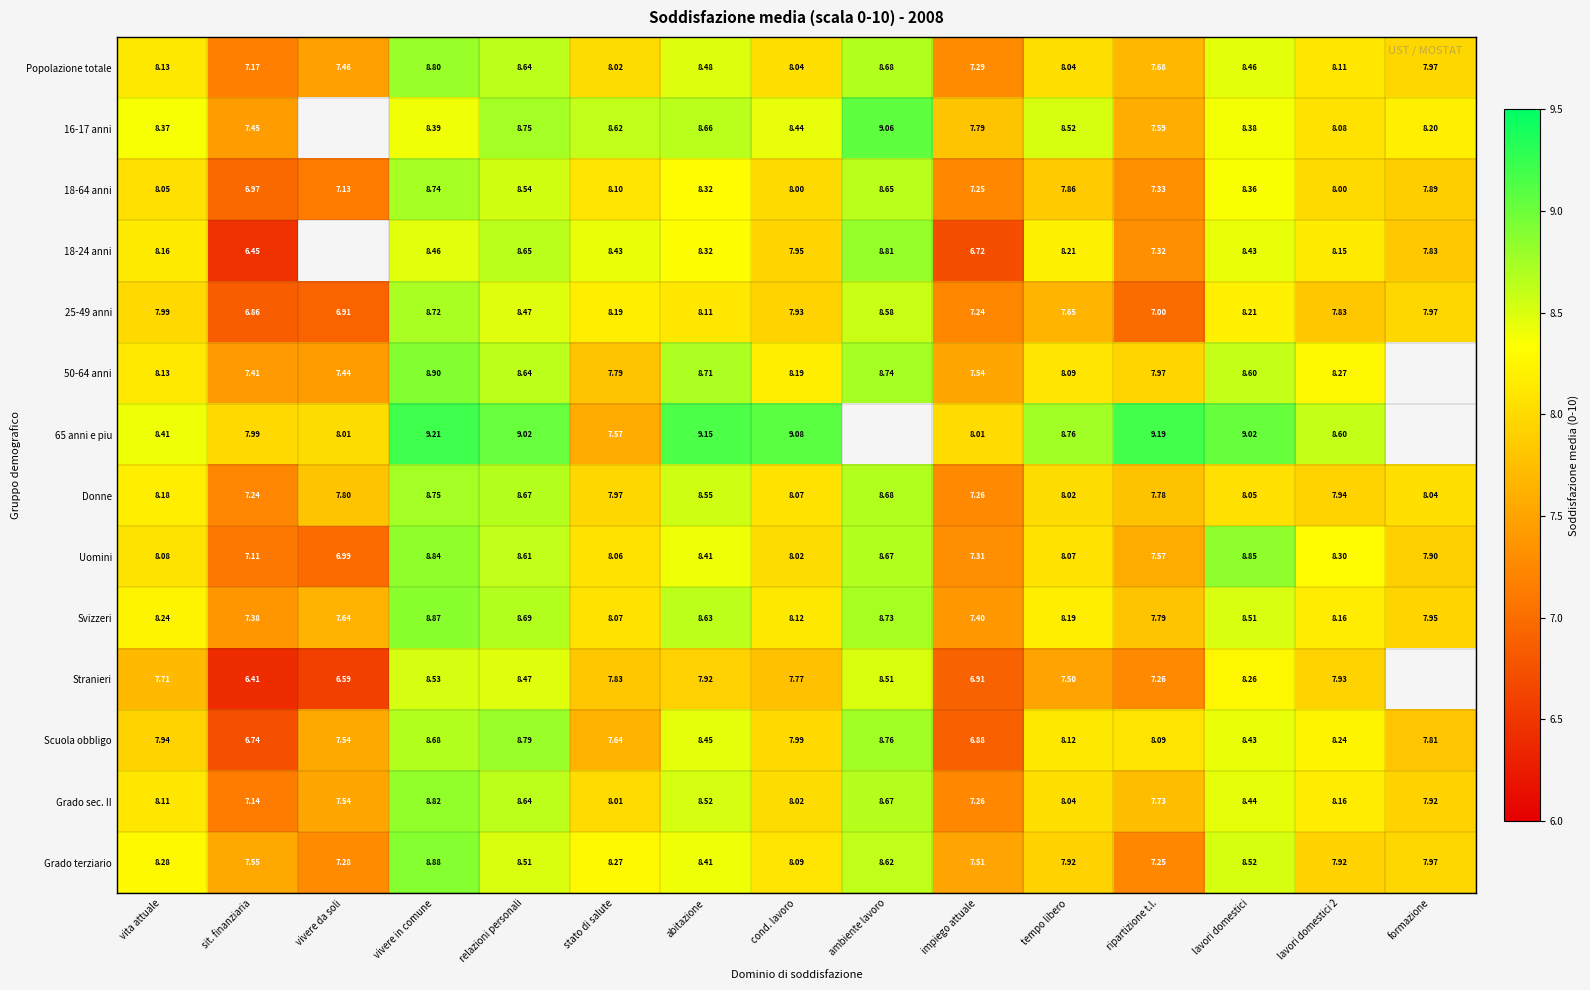

Where is Svizzeri nearest to the value 8?

formazione